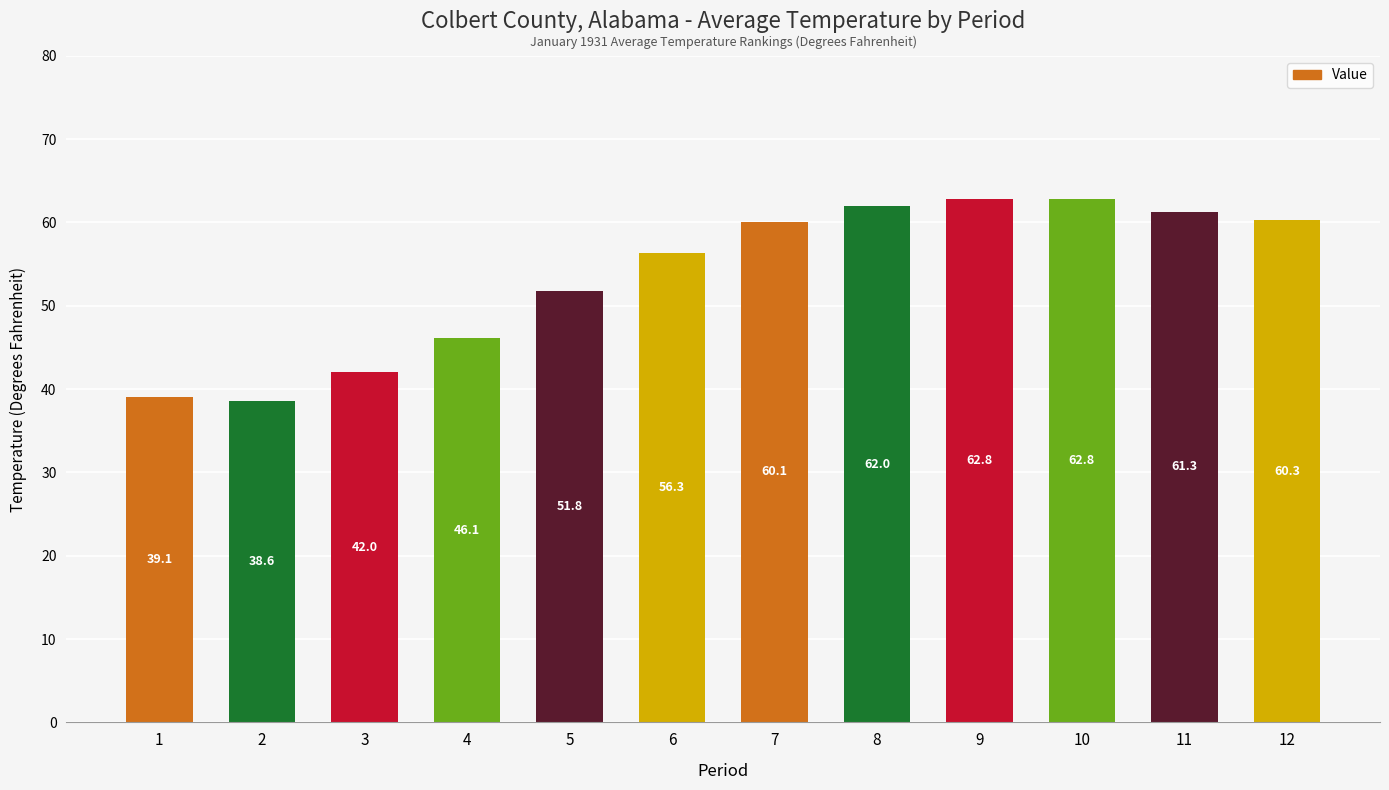

Reading left to right, list all the values displayed in this chart.

39.1	38.6	42.0	46.1	51.8	56.3	60.1	62.0	62.8	62.8	61.3	60.3